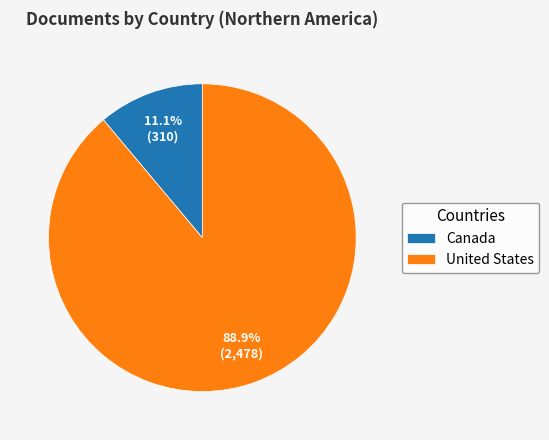

What is the largest slice in the pie chart?

United States